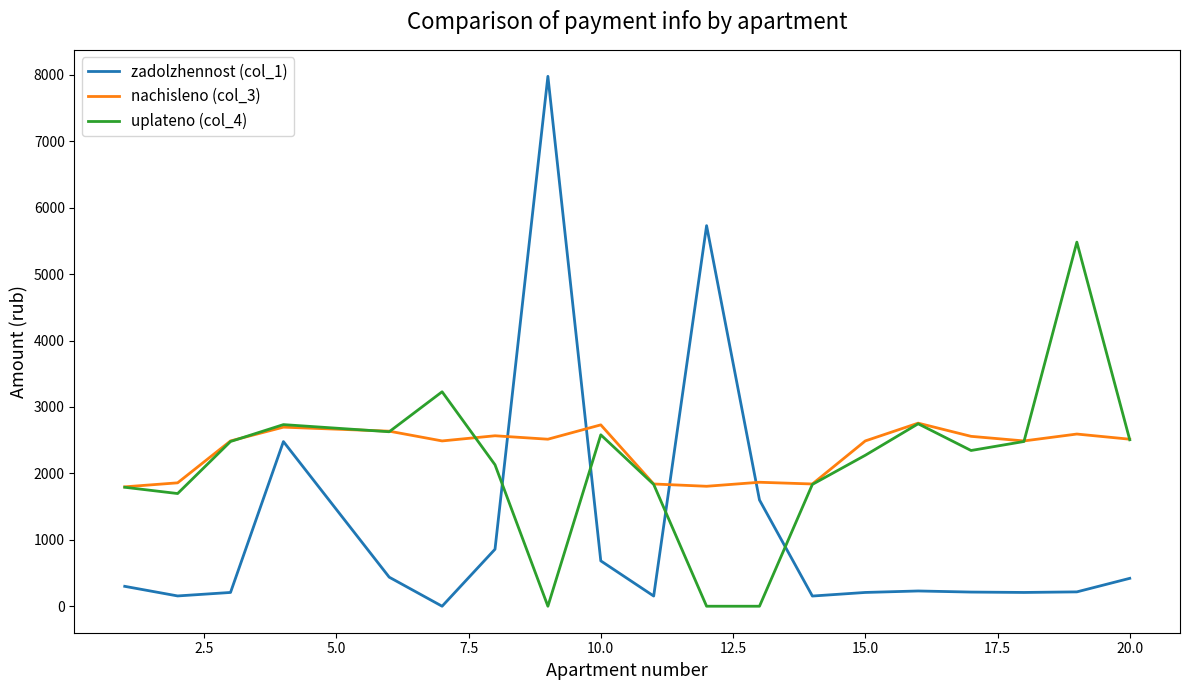

In zadolzhennost (col_1), how many points are higher than both neighbors (excluding endpoints)?

4